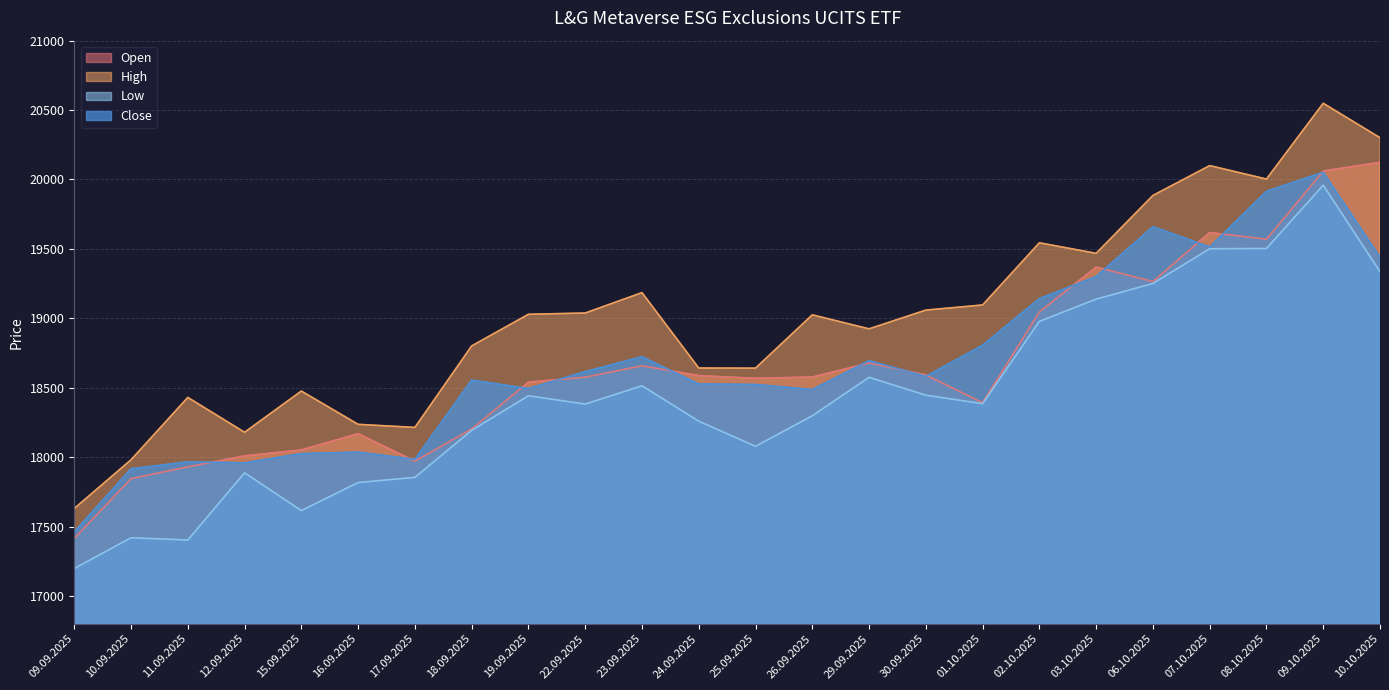

Reading right to left, transcribe all the data shown in this chart.

Open: 20124	20061	19570	19618	19265	19369	19046	18392	18592	18678	18577	18568	18587	18658	18576	18540	18203	17971	18169	18052	18009	17930	17845	17414
High: 20301	20549	20003	20100	19885	19468	19544	19096	19059	18924	19025	18641	18642	19185	19038	19029	18801	18214	18236	18476	18179	18430	17981	17630
Low: 19336	19959	19503	19501	19251	19138	18978	18385	18446	18575	18298	18078	18259	18514	18382	18442	18193	17854	17817	17615	17887	17403	17419	17198
Close: 19440	20052	19915	19514	19660	19301	19142	18806	18582	18695	18487	18523	18527	18723	18616	18494	18555	17984	18036	18025	17959	17966	17916	17462